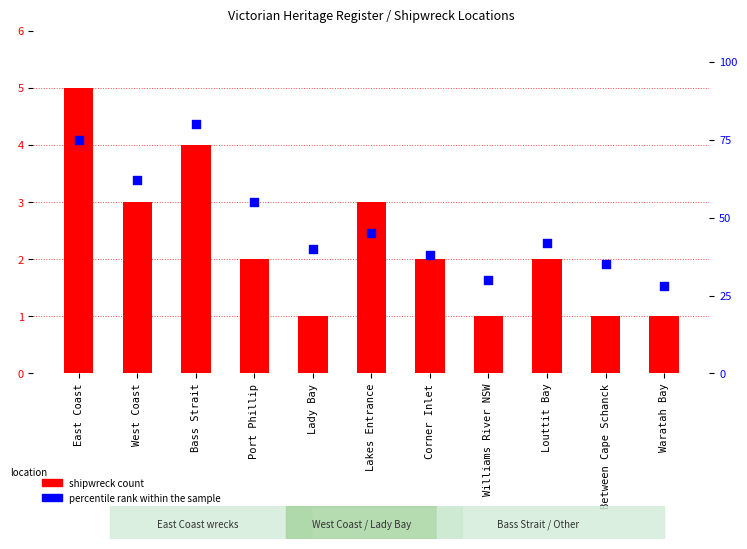

Which series has the largest Y range (max minus min)?

percentile rank within the sample